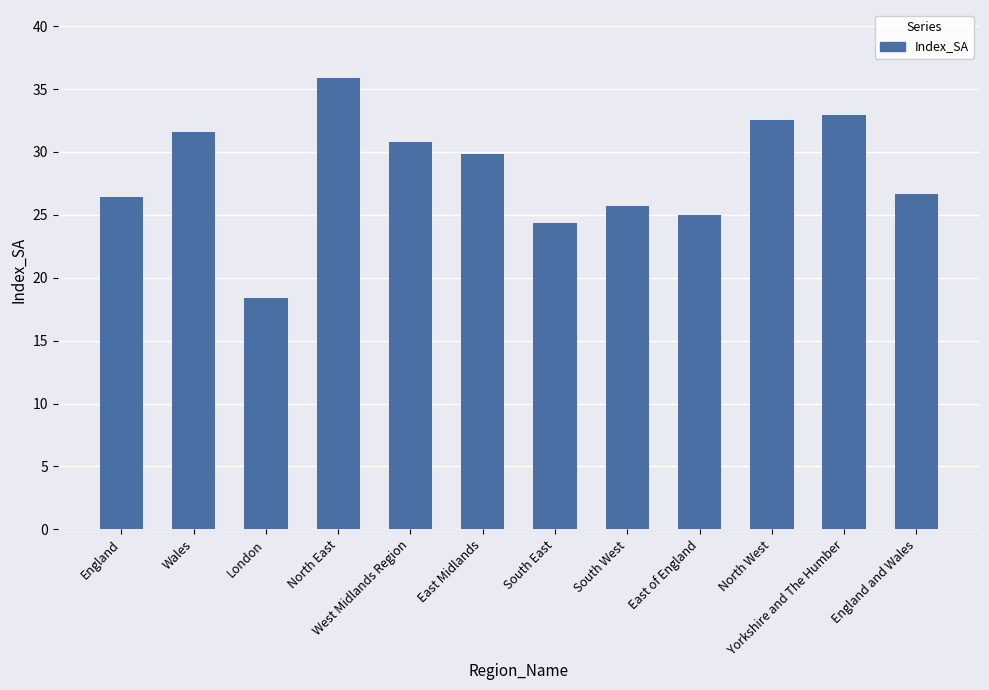

True or false: the data shows 36.8 at East of England.

False